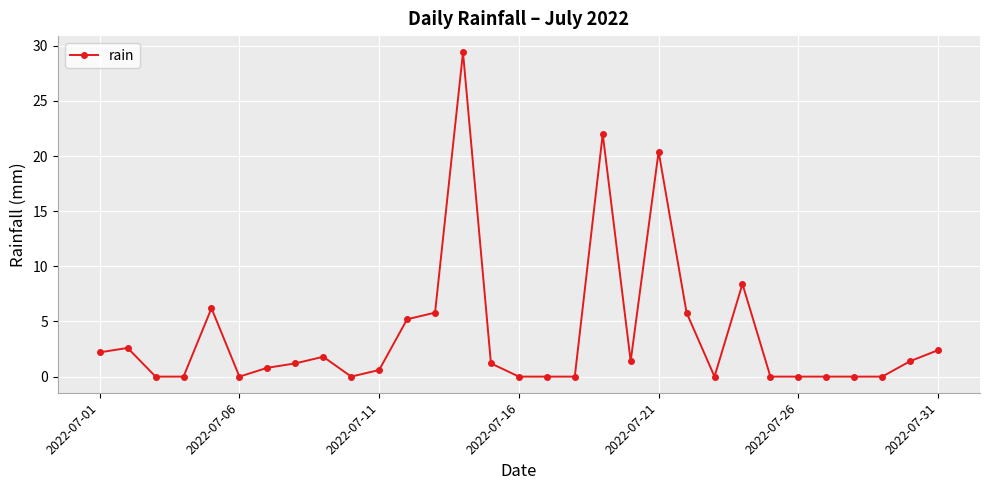

Does the chart display data point markers on the line(s)?

Yes